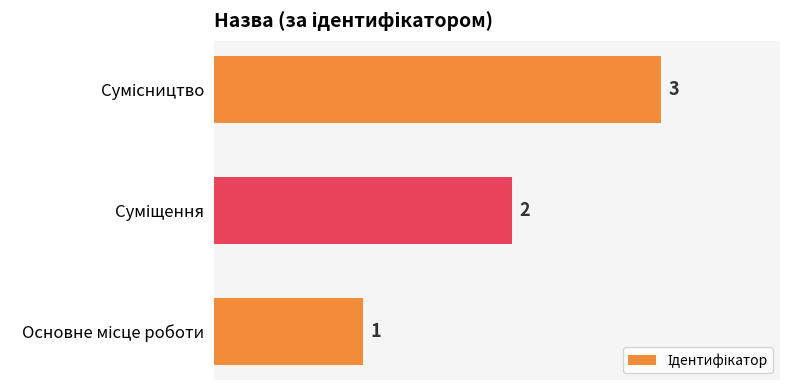

Count the values in the range 1 to 3.

3